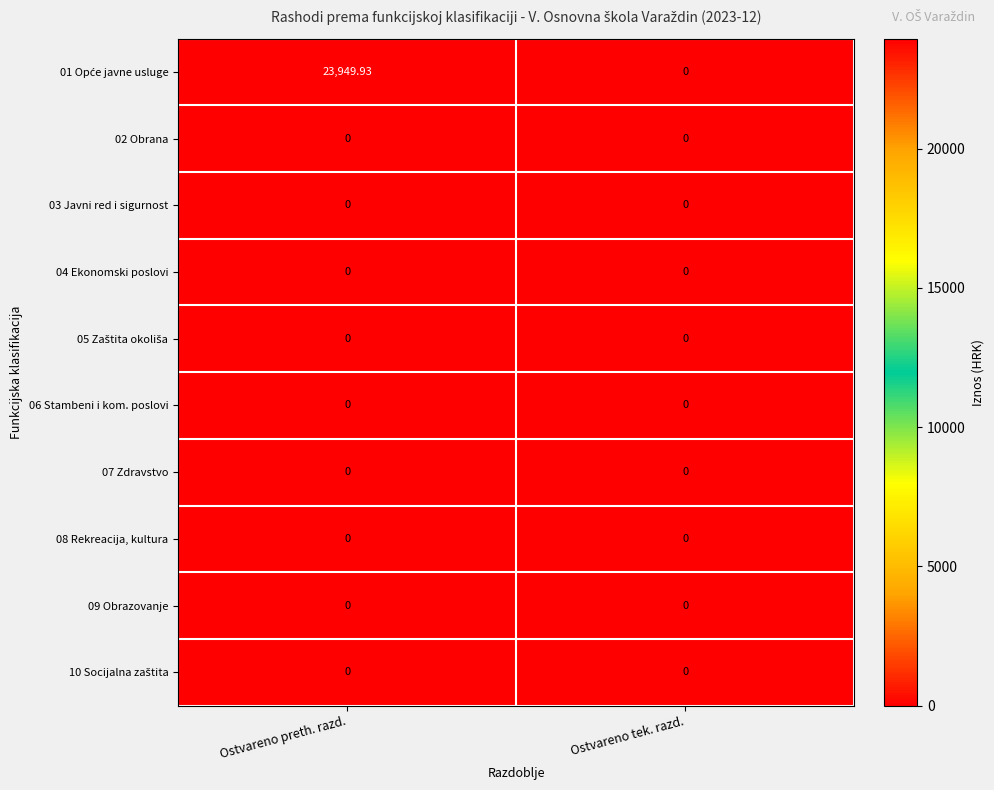

At which category does the chart reach its peak across all series?

Ostvareno preth. razd.